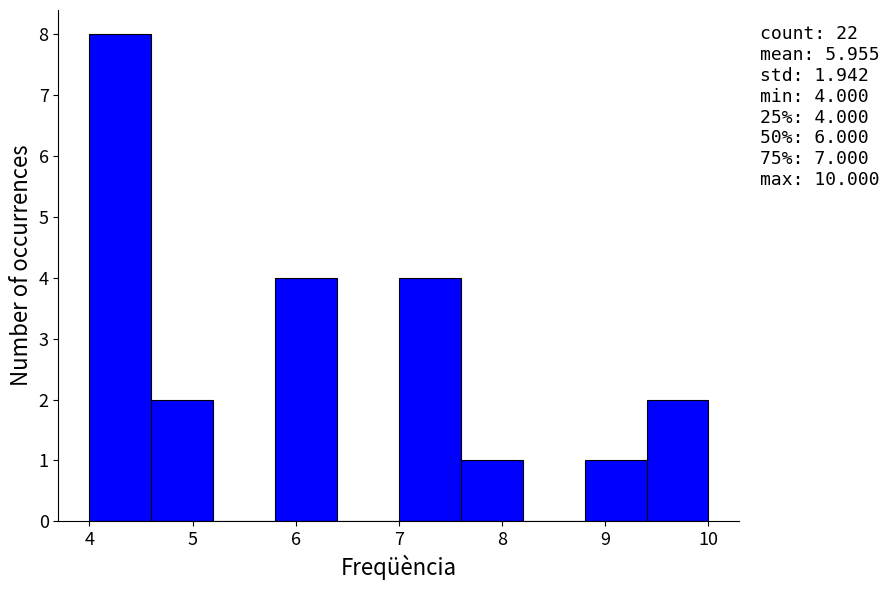

Over which range of the x-axis is the bar tallest?

4.0 to 4.6